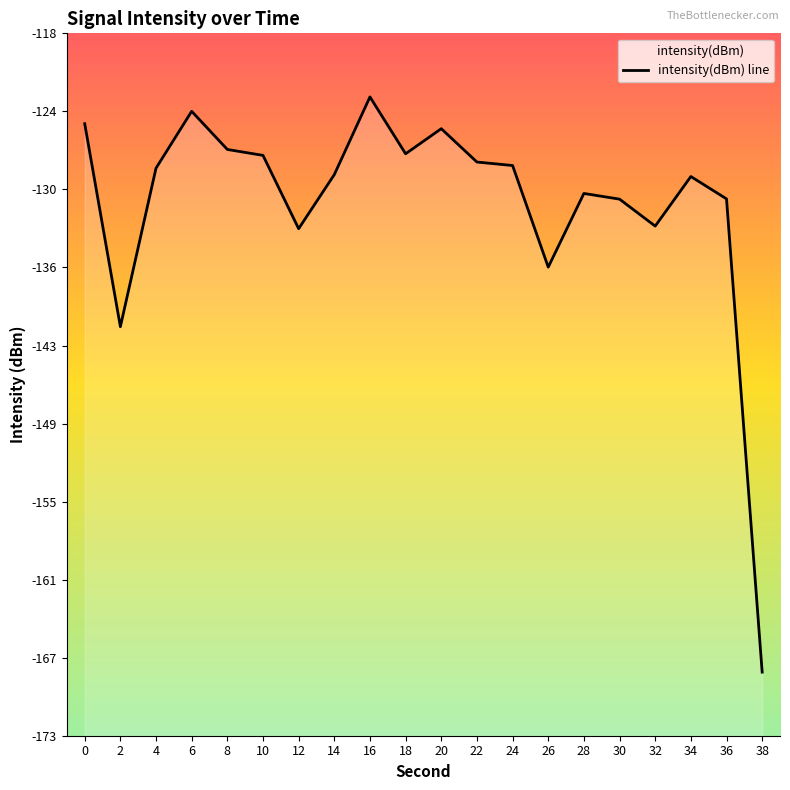

At which category does the chart reach its peak across all series?

16